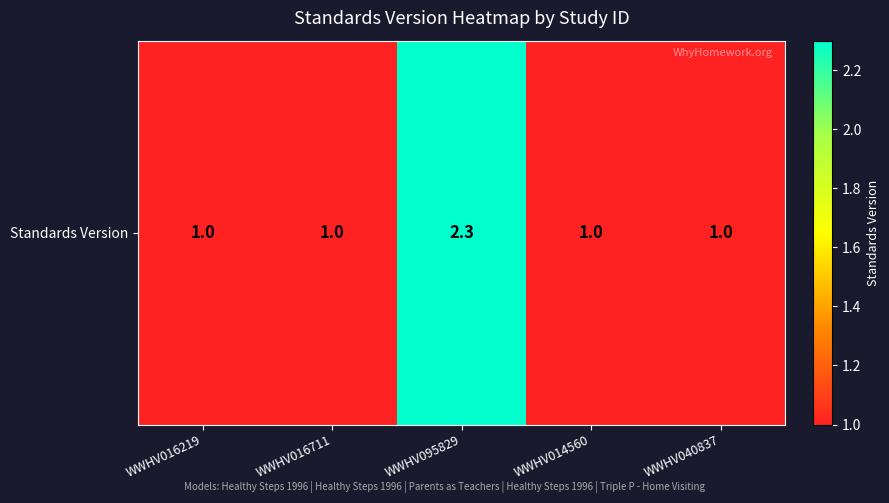

What is the average value?

1.3